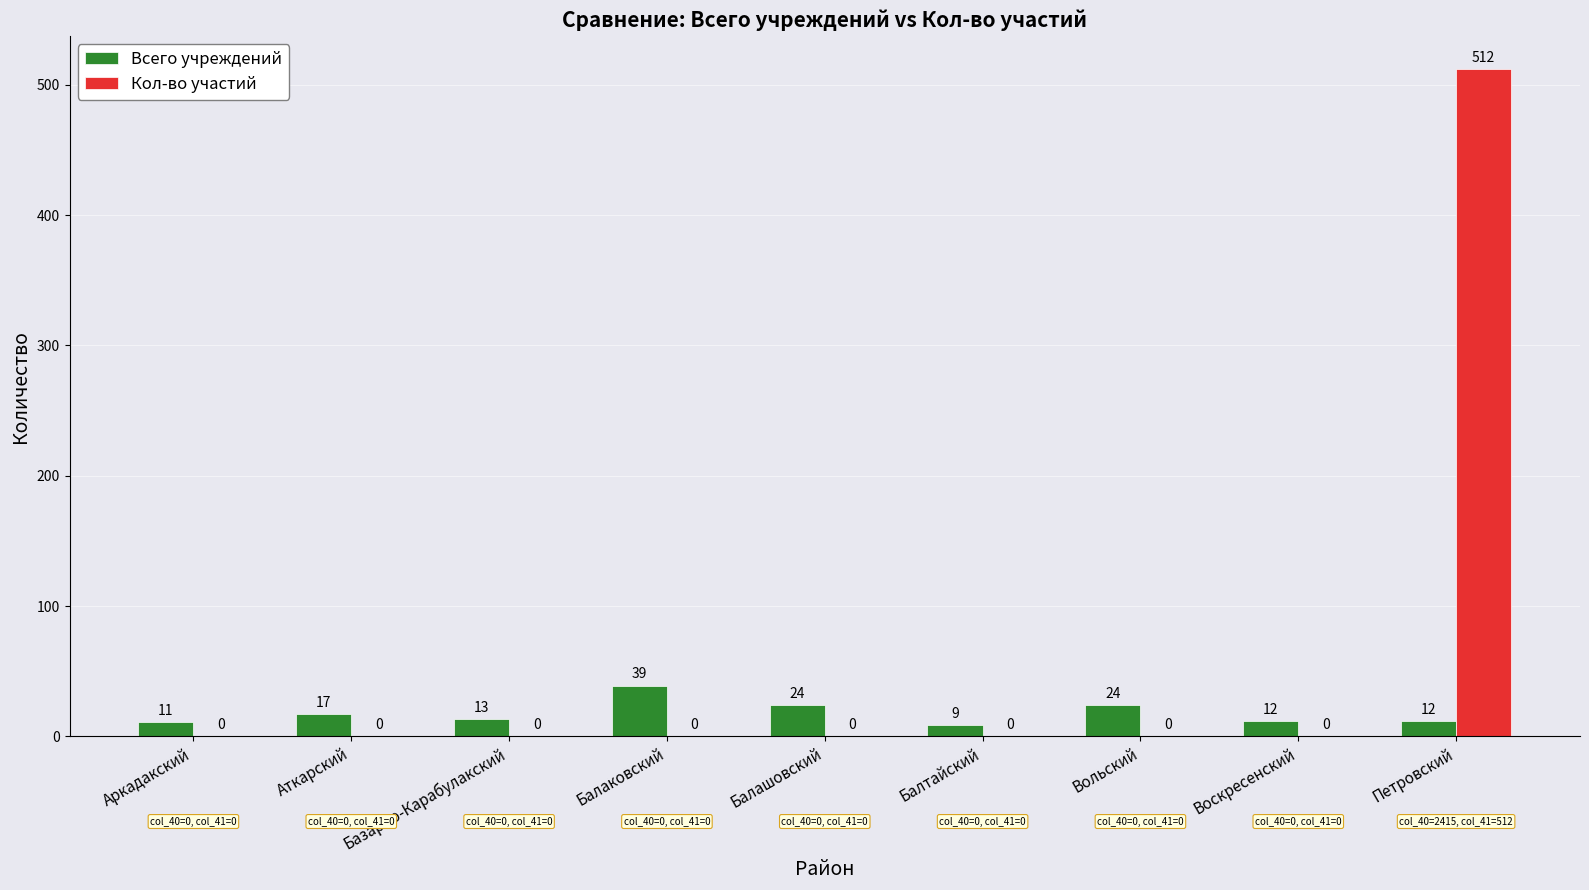

Which series has the largest total across all categories?

Кол-во участий